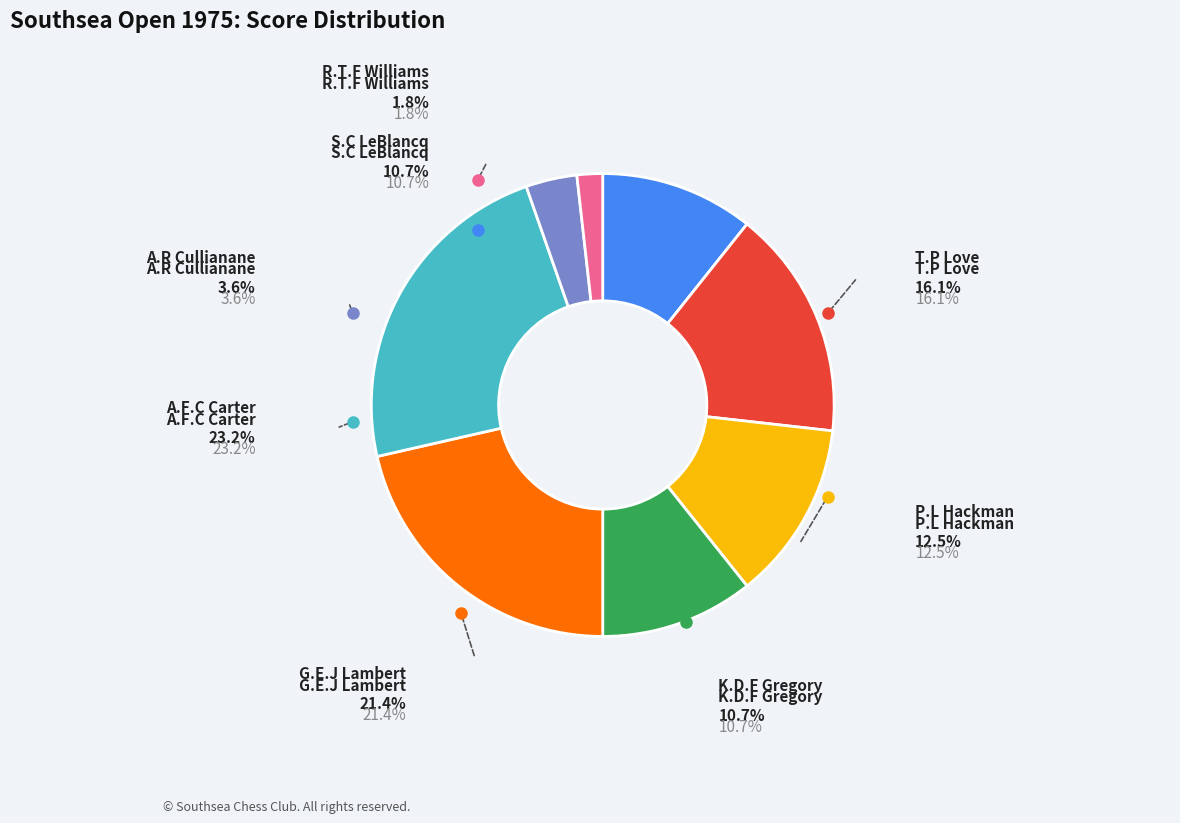

To the nearest percent, what portion does A.R Cullianane represent?

4%